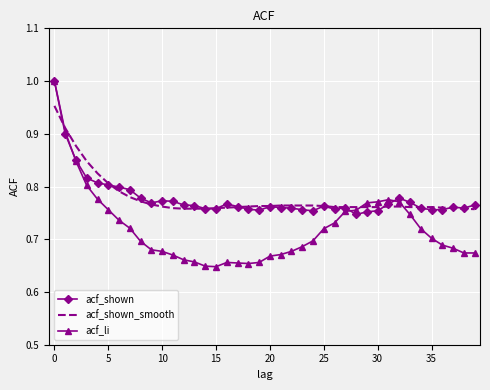

Which series has the largest range (max minus min)?

acf_li